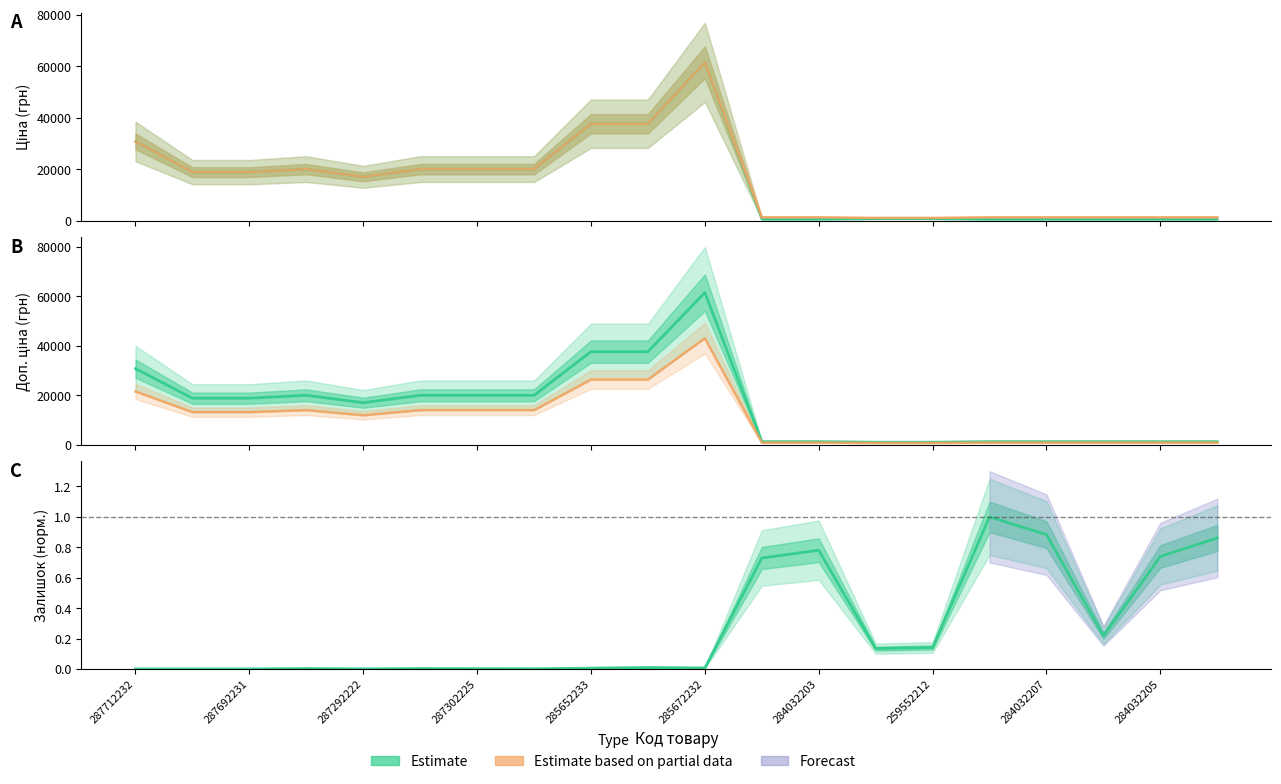

At 285652231, list the series in order from smallest to largest.

Залишок, Ціна, Доп. ціна